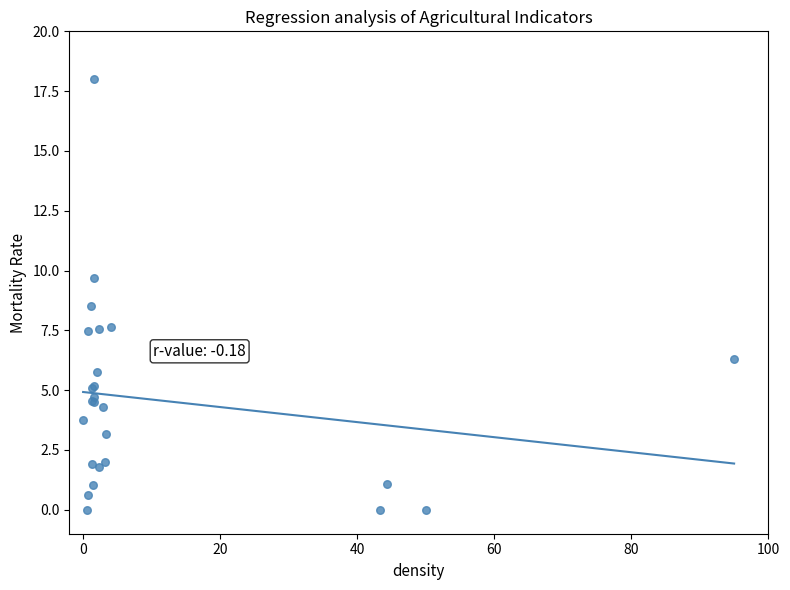

What Y value in the scatter plot is closest to 9?

8.5